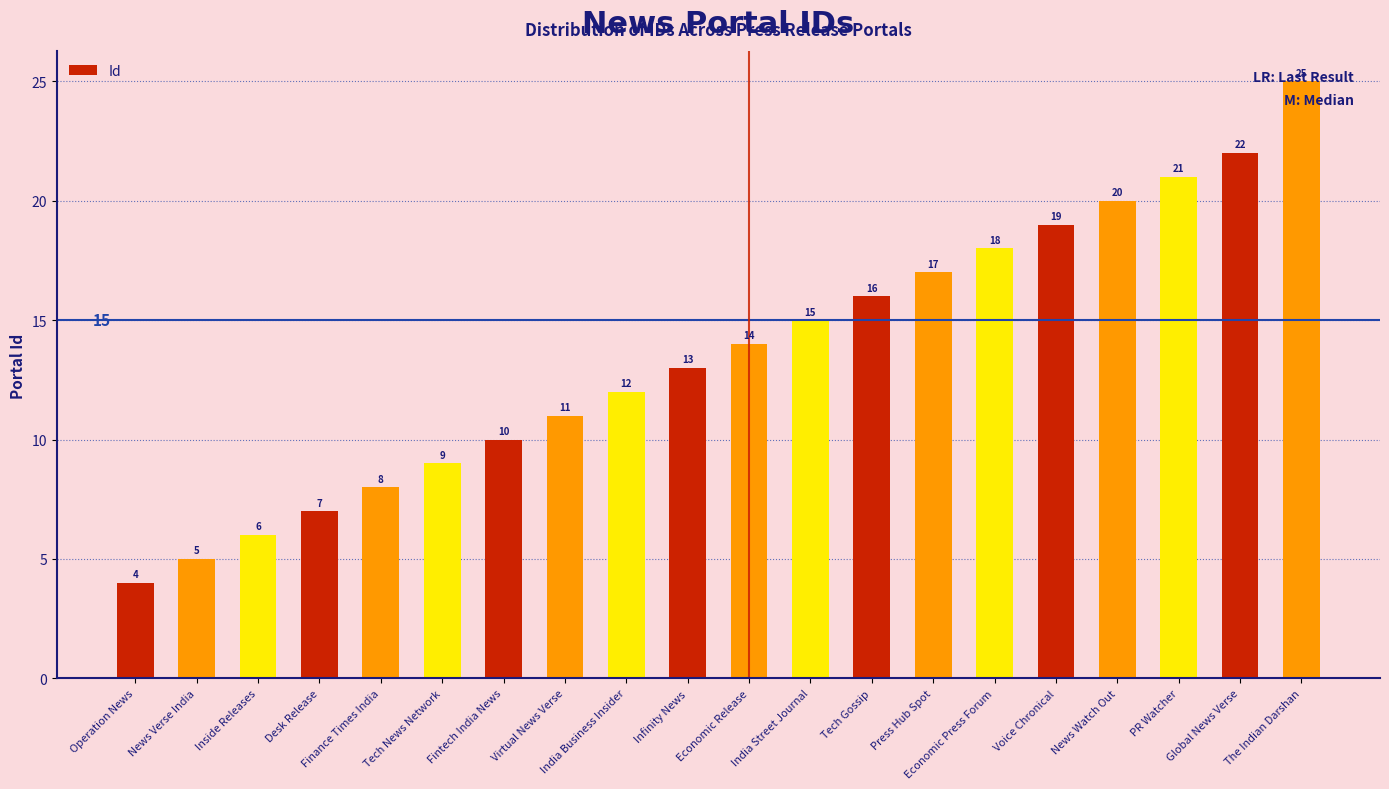

How many values are below 14?

10